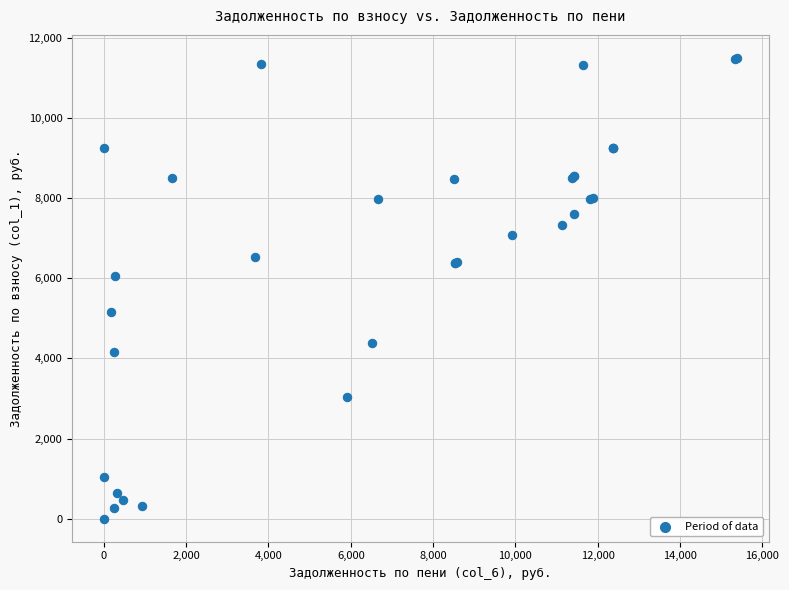

What Y value in the scatter plot is closest to 5750?

6066.4